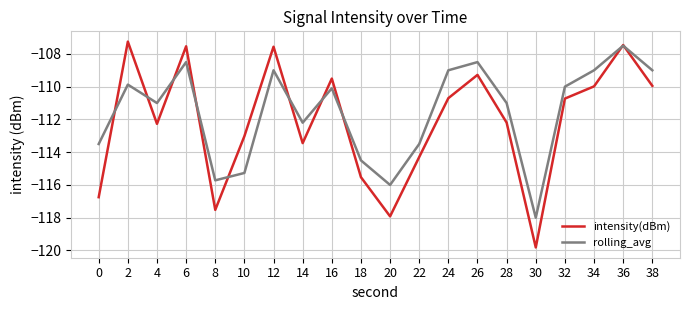

List the series in order of their overall mean, highest first.

rolling_avg, intensity(dBm)